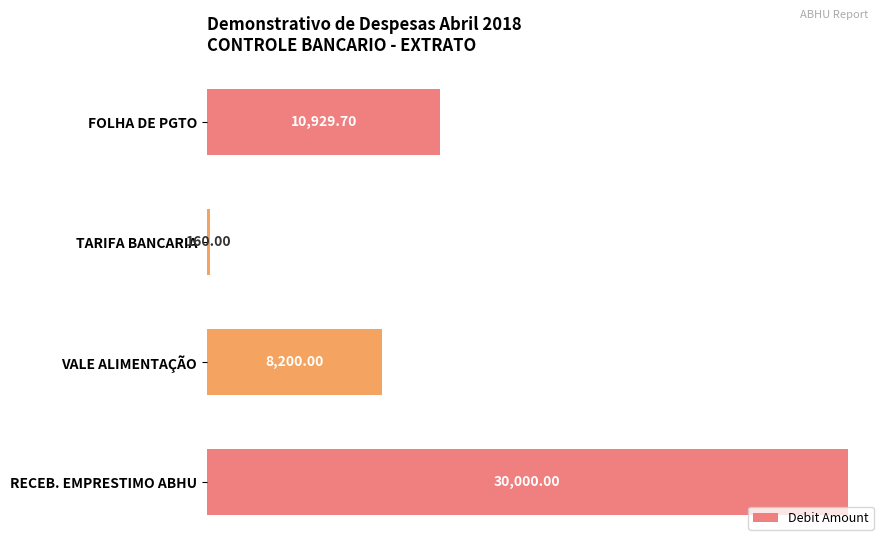

At which category does the chart reach its minimum across all series?

TARIFA BANCARIA